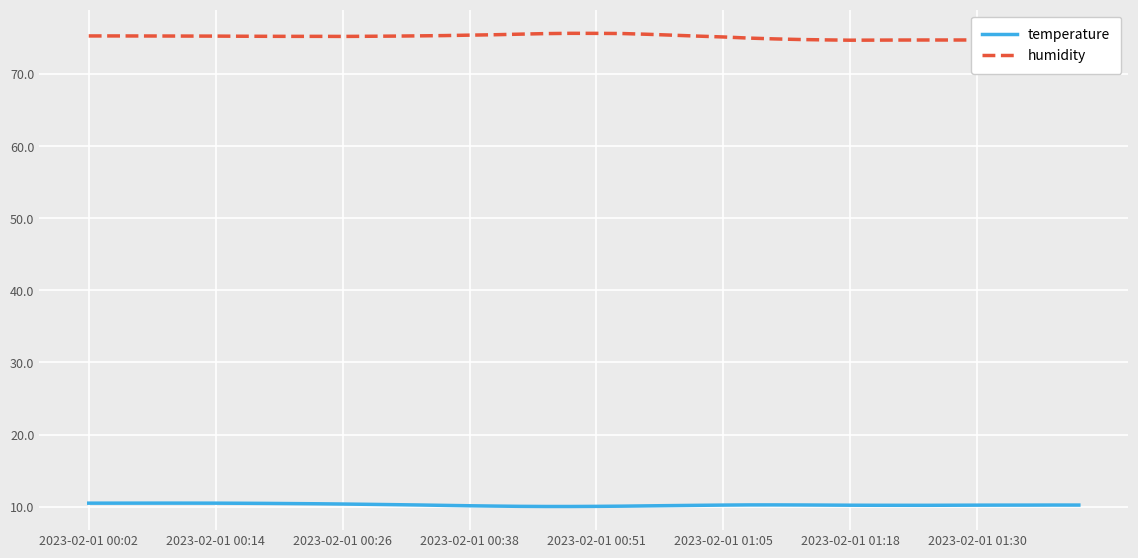

True or false: humidity and temperature cross at least once.

False